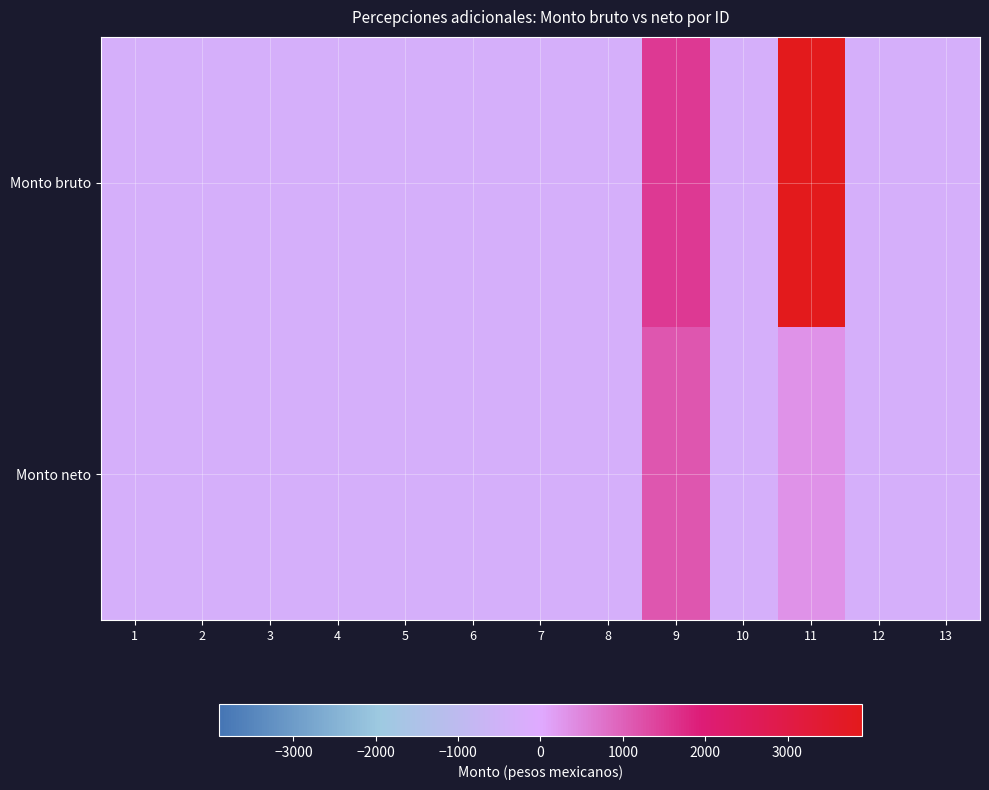

How many series are shown in this chart?

2